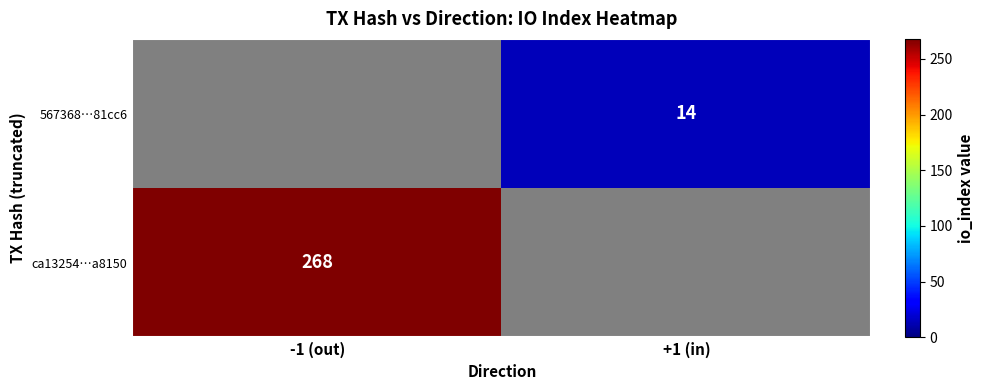

Is it true that 567368…81cc6 equals 14 at +1 (in)?

True